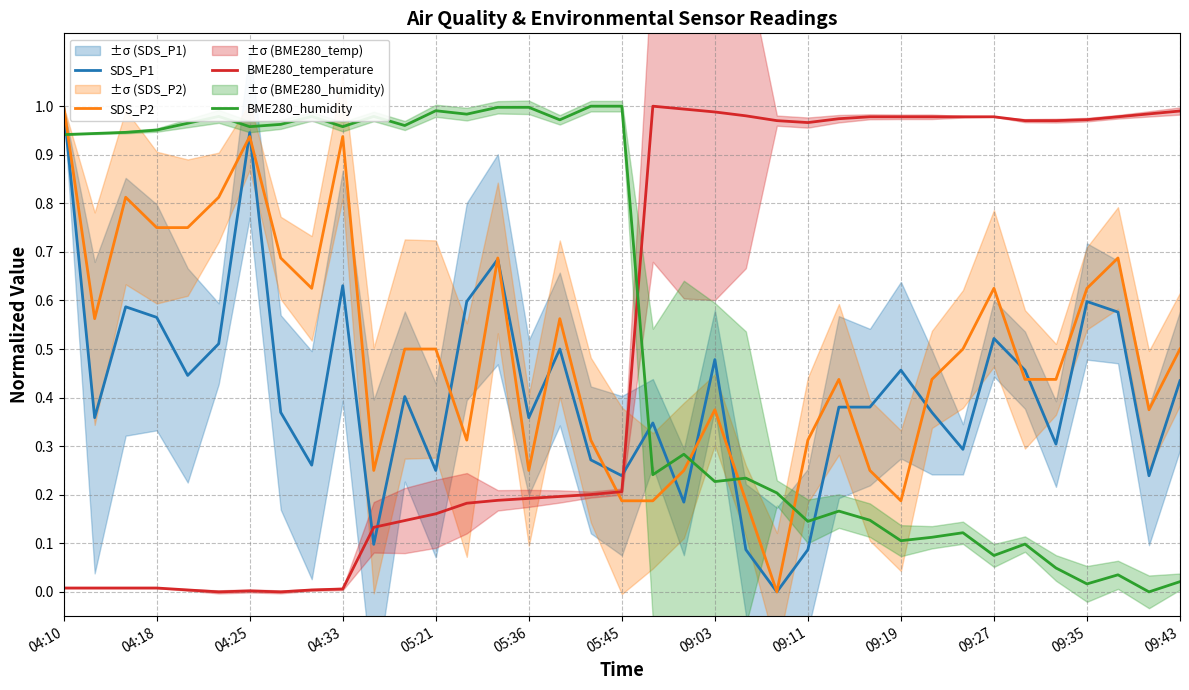

How many positive values does the SDS_P2 series have?

36